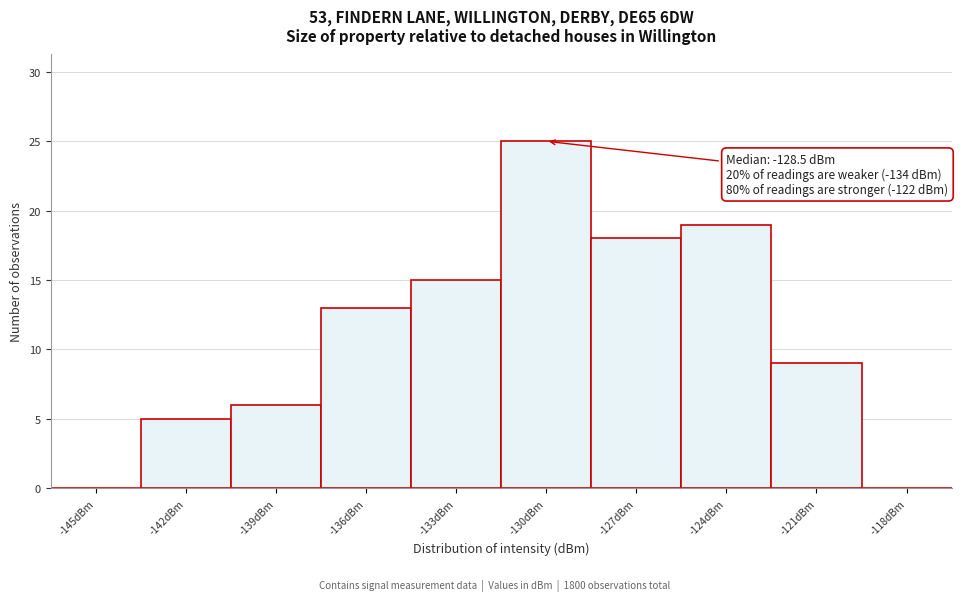

Reading left to right, transcribe all the data shown in this chart.

-145dBm=0	-142dBm=5	-139dBm=6	-136dBm=13	-133dBm=15	-130dBm=25	-127dBm=18	-124dBm=19	-121dBm=9	-118dBm=0